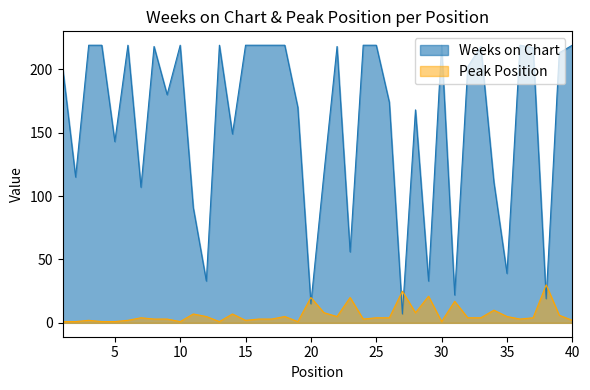

How many interior local peaks does the Weeks on Chart series have?

9